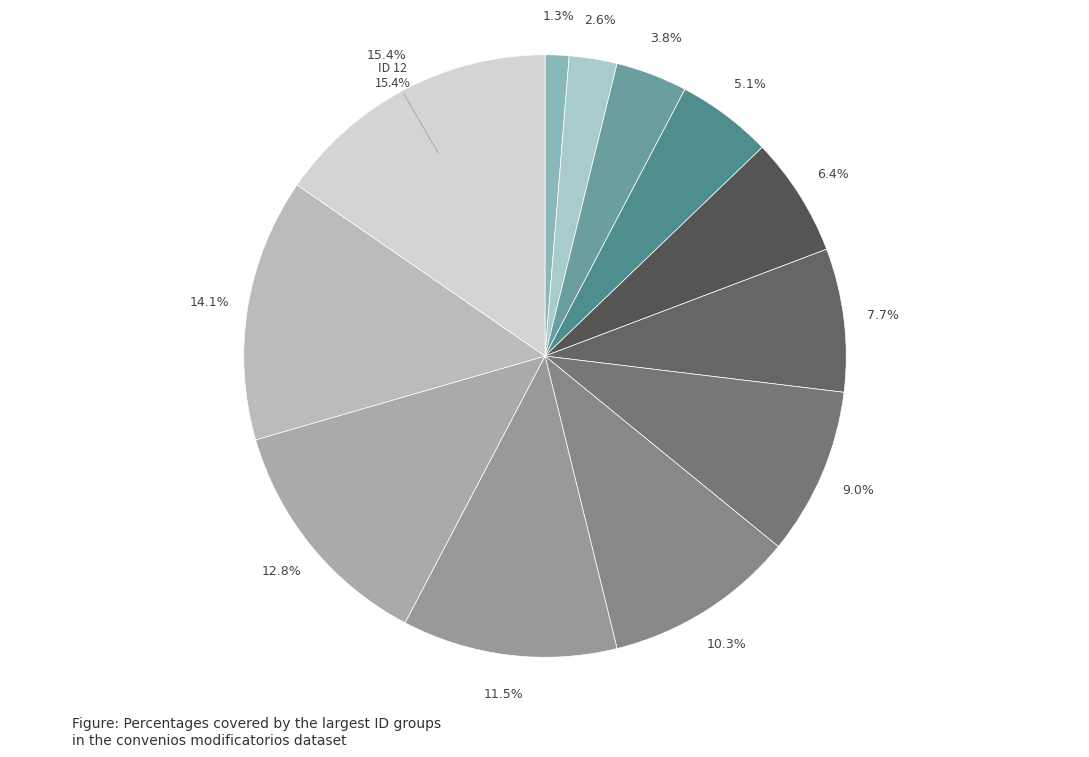

How many slices are in this pie chart?

12